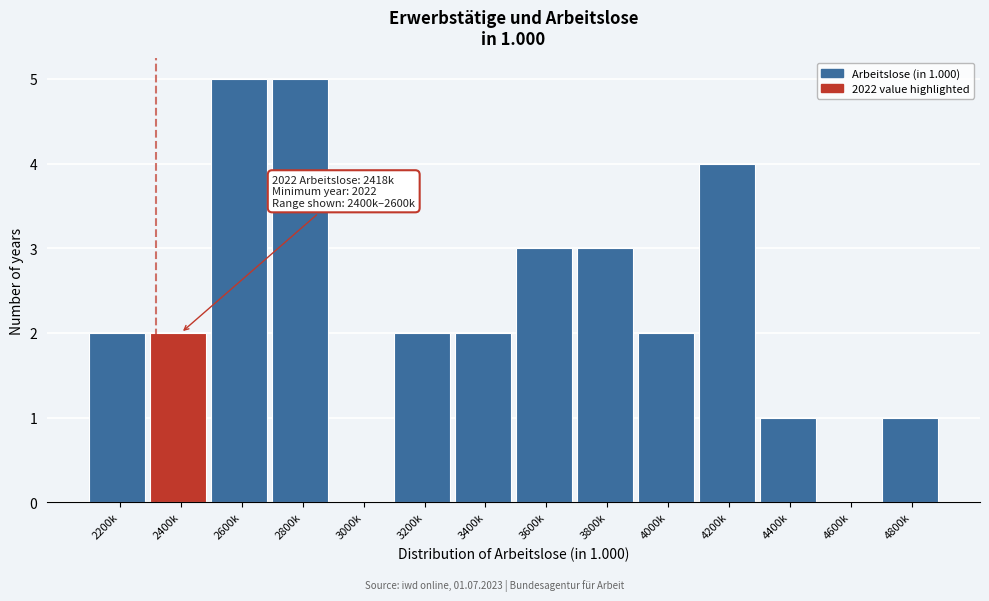

Reading left to right, what are all the values shown in this chart?

2200k=2	2400k=2	2600k=5	2800k=5	3000k=0	3200k=2	3400k=2	3600k=3	3800k=3	4000k=2	4200k=4	4400k=1	4600k=0	4800k=1